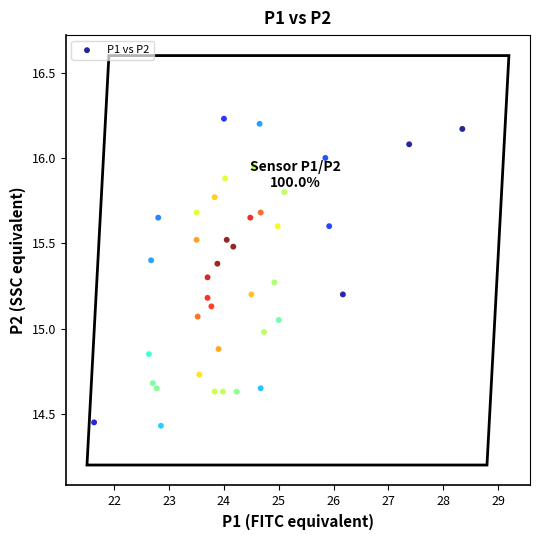

What is the range of X values (max minus min)?

6.7